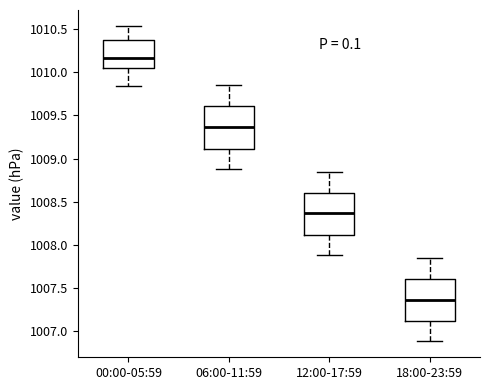

Where does the lower whisker of the box for 12:00-17:59 end on the y-axis? The values are not printed on the chart, so give them approximately, as read against the axis.

1007.90